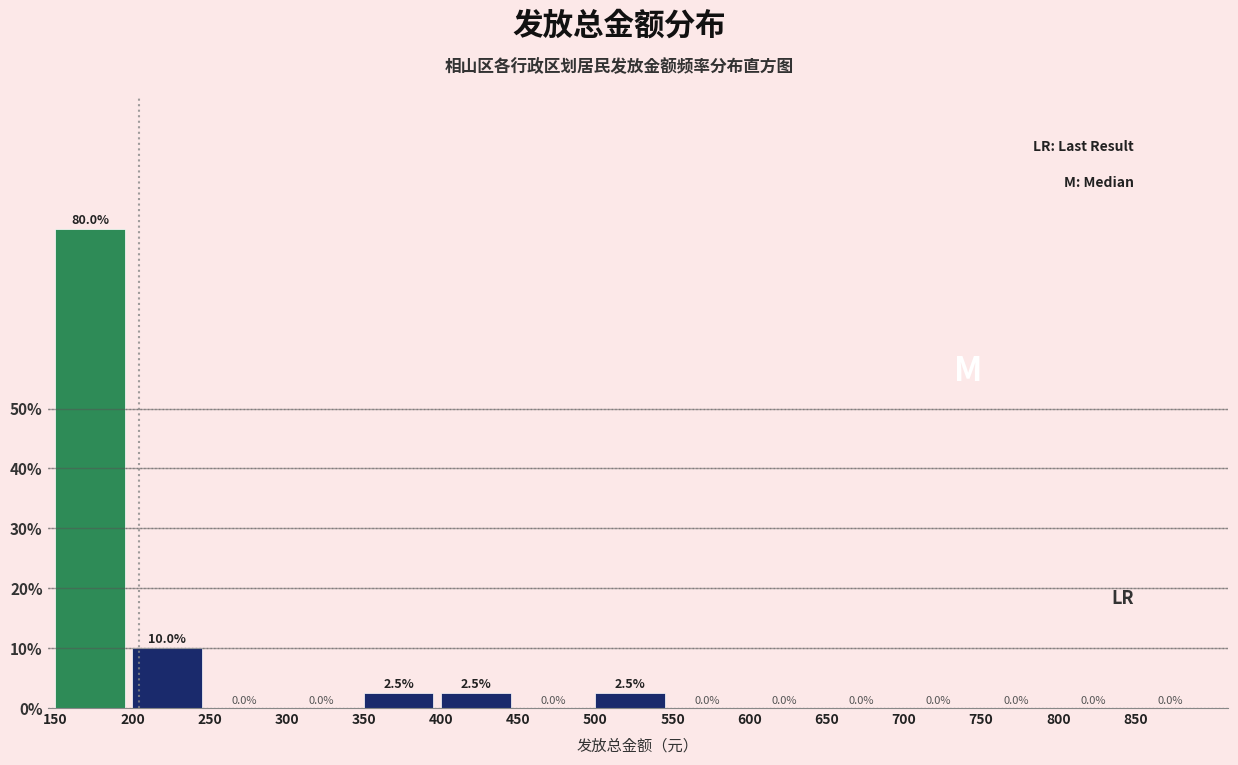

Reading right to left, extract all data points from this chart.

850=0.0	800=0.0	750=0.0	700=0.0	650=0.0	600=0.0	550=0.0	500=2.5	450=0.0	400=2.5	350=2.5	300=0.0	250=0.0	200=10.0	150=80.0